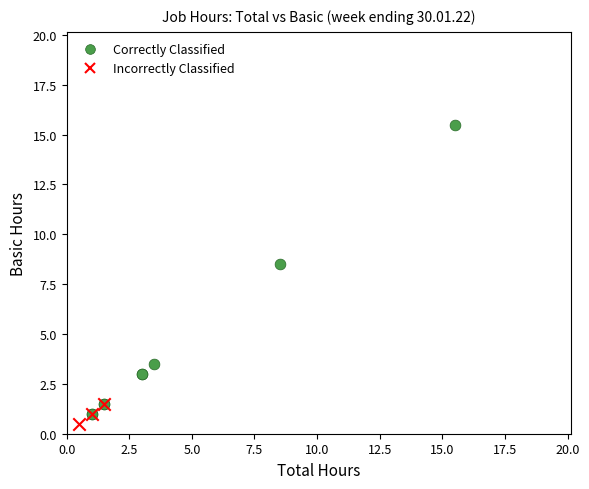

Which series has the largest Y range (max minus min)?

Correctly Classified